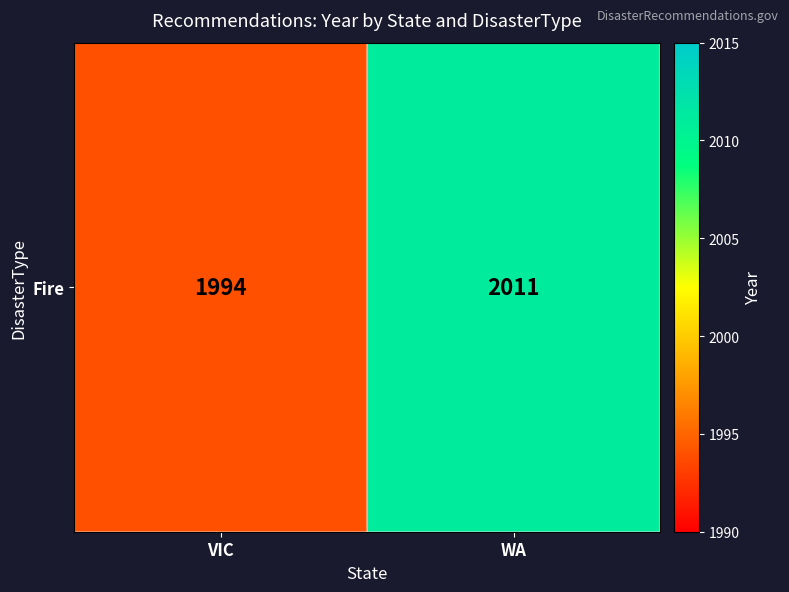

List the labels in order of value, largest first.

WA, VIC